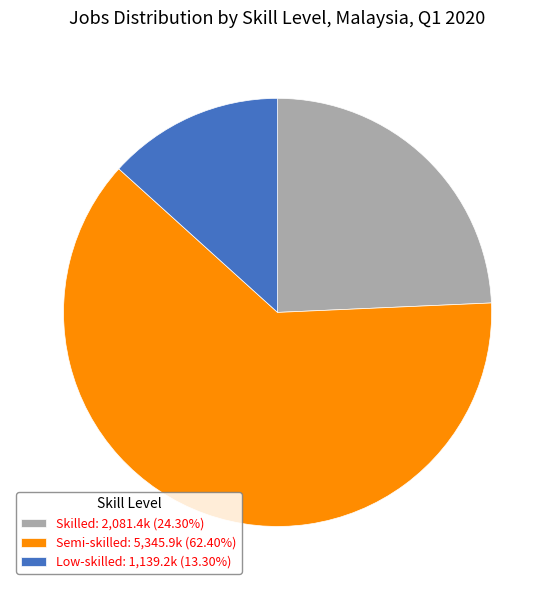

Which slice is the largest?

Semi-skilled